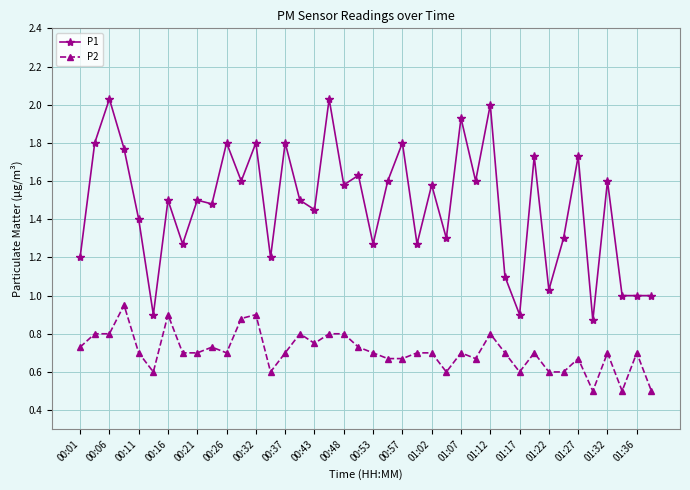

What is the value of the P2 point at the 38th from the left?

0.5